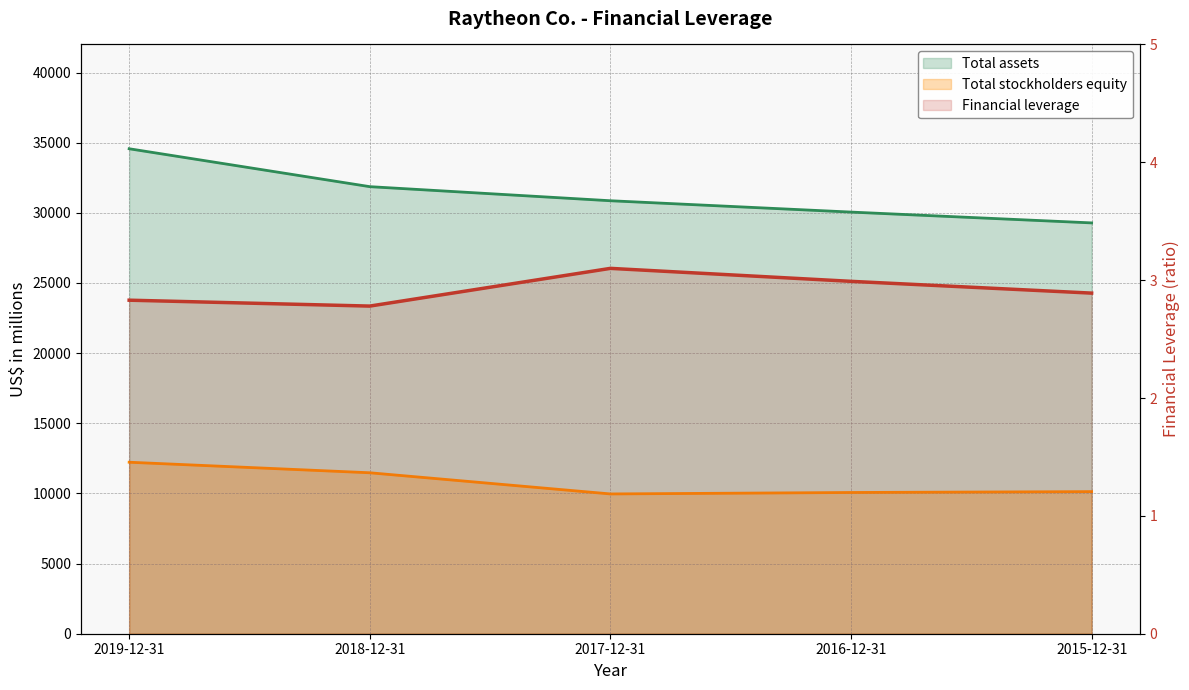

True or false: Total stockholders equity and Financial leverage intersect in this chart.

False